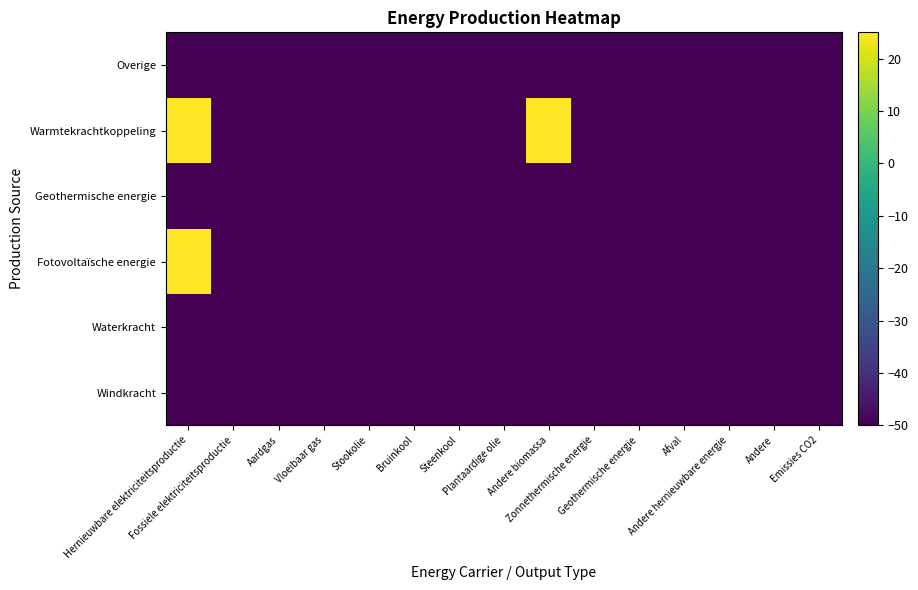

Which has a higher value, Steenkool or Hernieuwbare elektriciteitsproductie?

Steenkool